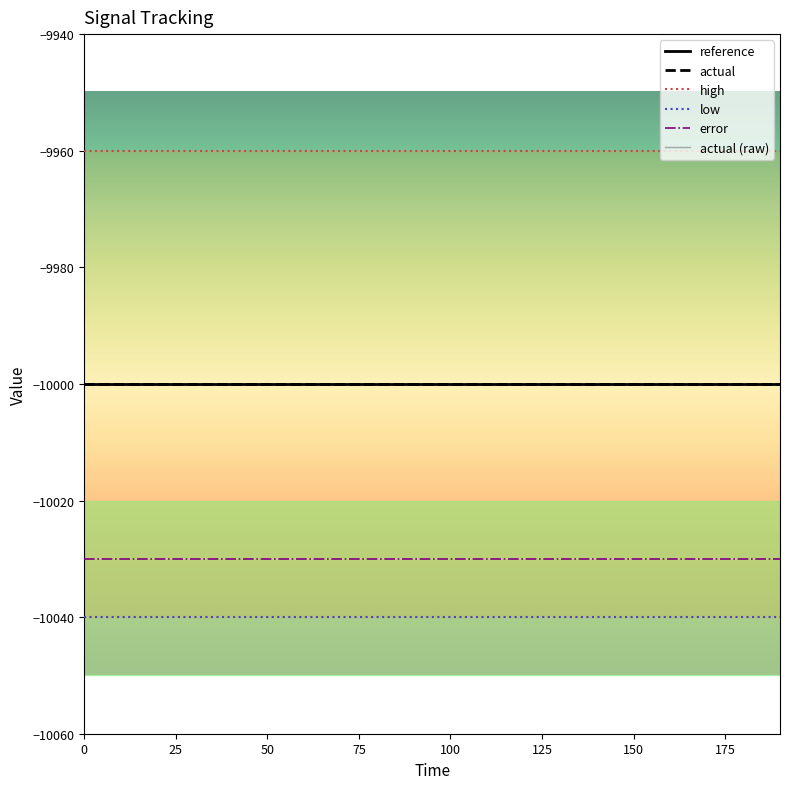

What is the value of the low point at the 20th from the left?

-10040